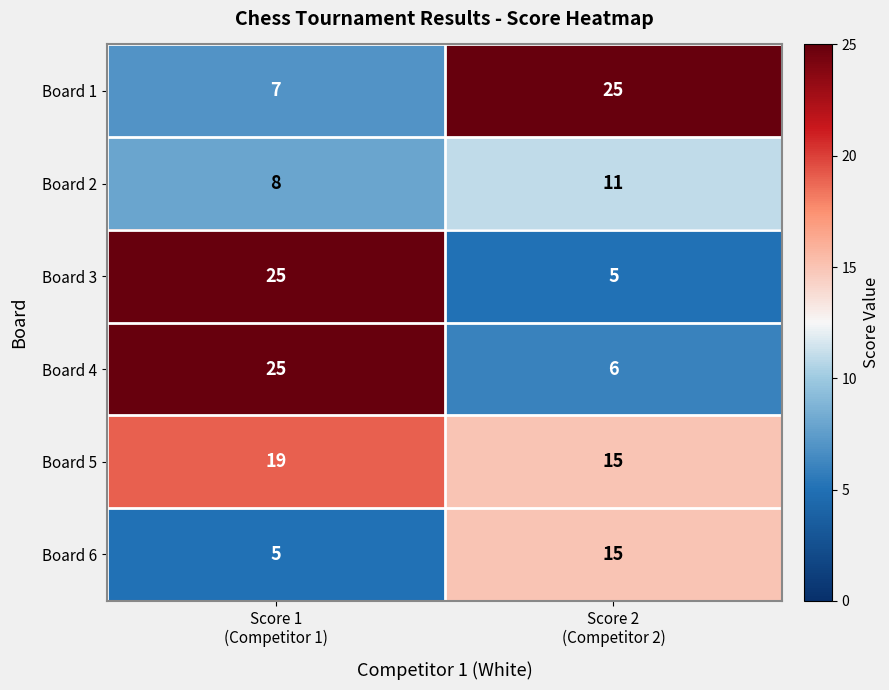

What is the minimum value shown in the chart?

5